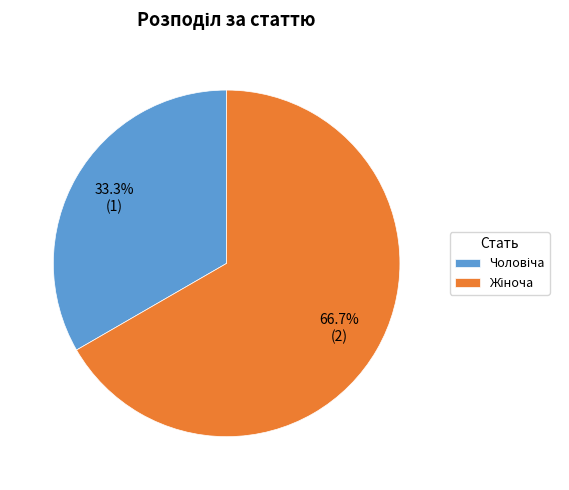

Is there a majority slice in this chart?

Yes